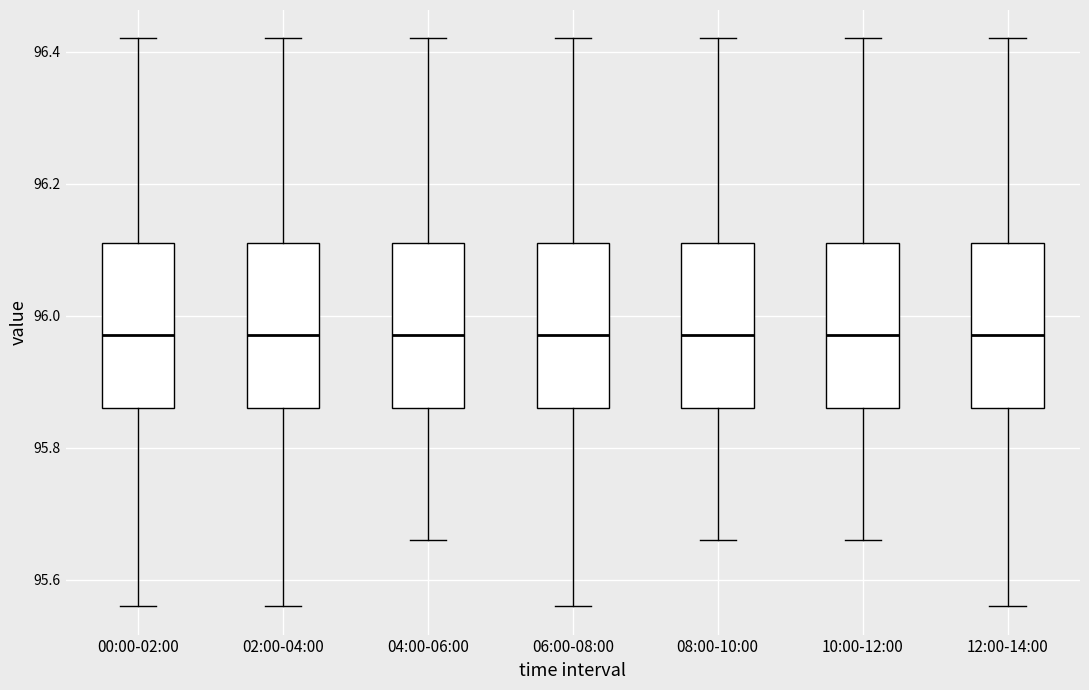

Reading left to right, transcribe this box plot: for each box, give where its median line is, the range the box spans, and where its two whiskers end, as read against the y-axis. The values are not printed on the chart, so give them approximately, as read against the axis.

00:00-02:00: median 95.98, box 95.86 to 96.12, whiskers 95.56 to 96.42
02:00-04:00: median 95.98, box 95.86 to 96.12, whiskers 95.56 to 96.42
04:00-06:00: median 95.98, box 95.86 to 96.12, whiskers 95.66 to 96.42
06:00-08:00: median 95.98, box 95.86 to 96.12, whiskers 95.56 to 96.42
08:00-10:00: median 95.98, box 95.86 to 96.12, whiskers 95.66 to 96.42
10:00-12:00: median 95.98, box 95.86 to 96.12, whiskers 95.66 to 96.42
12:00-14:00: median 95.98, box 95.86 to 96.12, whiskers 95.56 to 96.42